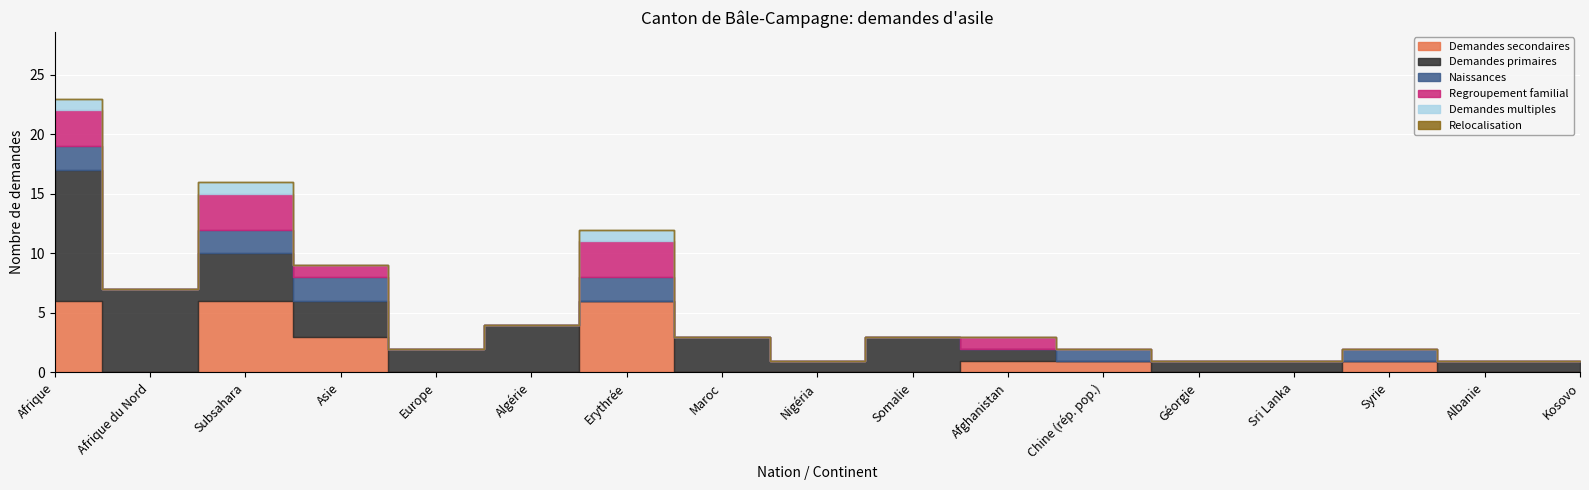

Reading right to left, extract all data points from this chart.

Demandes secondaires: Kosovo=0	Albanie=0	Syrie=1	Sri Lanka=0	Géorgie=0	Chine (rép. pop.)=1	Afghanistan=1	Somalie=0	Nigéria=0	Maroc=0	Erythrée=6	Algérie=0	Europe=0	Asie=3	Subsahara=6	Afrique du Nord=0	Afrique=6
Demandes primaires: Kosovo=1	Albanie=1	Syrie=0	Sri Lanka=1	Géorgie=1	Chine (rép. pop.)=0	Afghanistan=1	Somalie=3	Nigéria=1	Maroc=3	Erythrée=0	Algérie=4	Europe=2	Asie=3	Subsahara=4	Afrique du Nord=7	Afrique=11
Naissances: Kosovo=0	Albanie=0	Syrie=1	Sri Lanka=0	Géorgie=0	Chine (rép. pop.)=1	Afghanistan=0	Somalie=0	Nigéria=0	Maroc=0	Erythrée=2	Algérie=0	Europe=0	Asie=2	Subsahara=2	Afrique du Nord=0	Afrique=2
Regroupement familial: Kosovo=0	Albanie=0	Syrie=0	Sri Lanka=0	Géorgie=0	Chine (rép. pop.)=0	Afghanistan=1	Somalie=0	Nigéria=0	Maroc=0	Erythrée=3	Algérie=0	Europe=0	Asie=1	Subsahara=3	Afrique du Nord=0	Afrique=3
Demandes multiples: Kosovo=0	Albanie=0	Syrie=0	Sri Lanka=0	Géorgie=0	Chine (rép. pop.)=0	Afghanistan=0	Somalie=0	Nigéria=0	Maroc=0	Erythrée=1	Algérie=0	Europe=0	Asie=0	Subsahara=1	Afrique du Nord=0	Afrique=1
Relocalisation: Kosovo=0	Albanie=0	Syrie=0	Sri Lanka=0	Géorgie=0	Chine (rép. pop.)=0	Afghanistan=0	Somalie=0	Nigéria=0	Maroc=0	Erythrée=0	Algérie=0	Europe=0	Asie=0	Subsahara=0	Afrique du Nord=0	Afrique=0